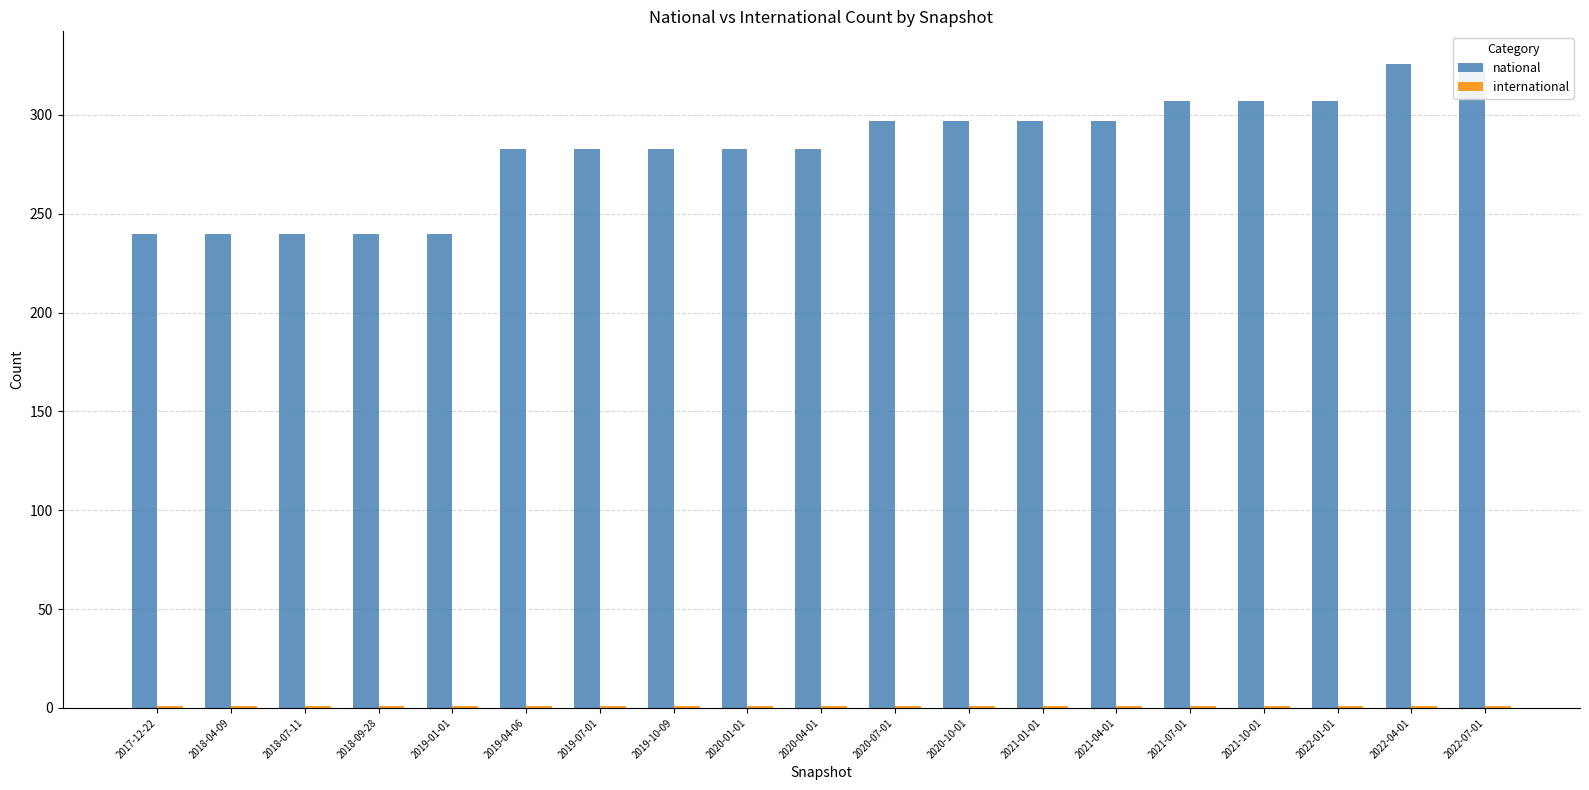

What is the value of the international bar at the 6th from the left?

1